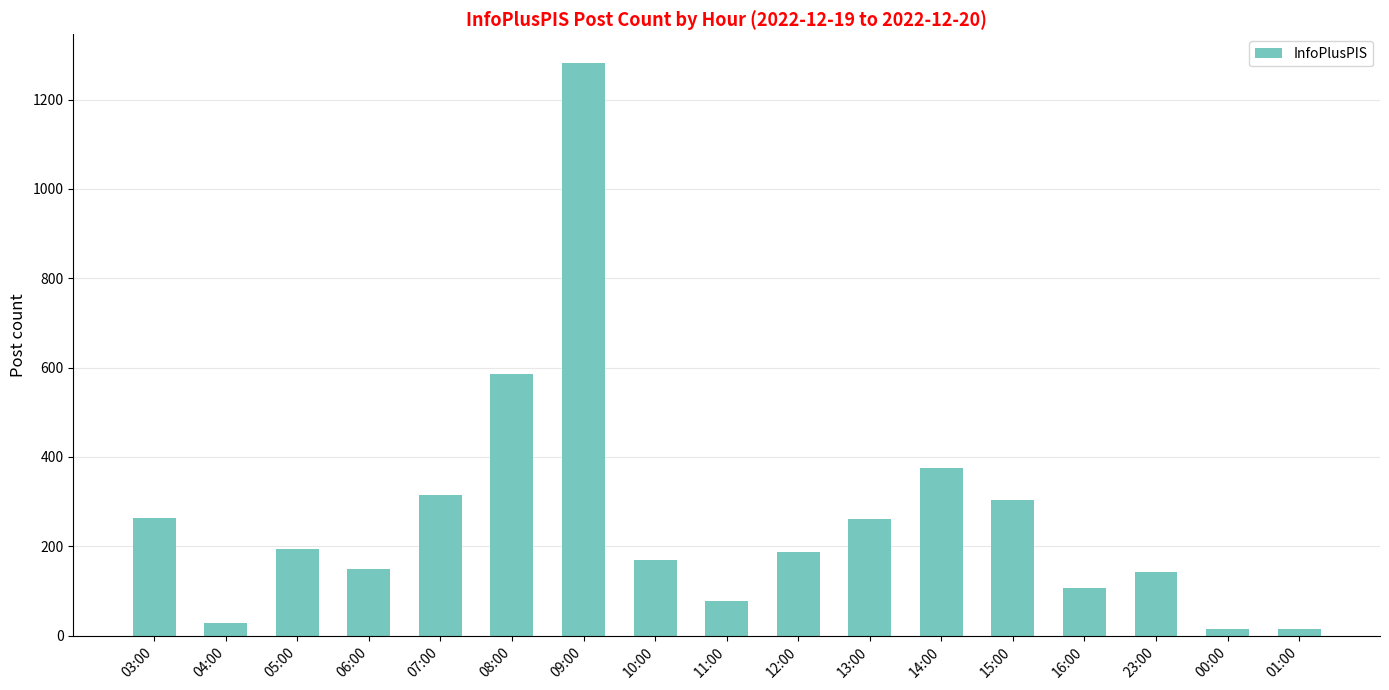

What is the ratio of the value at 15:00 to the value at 13:00?

1.2